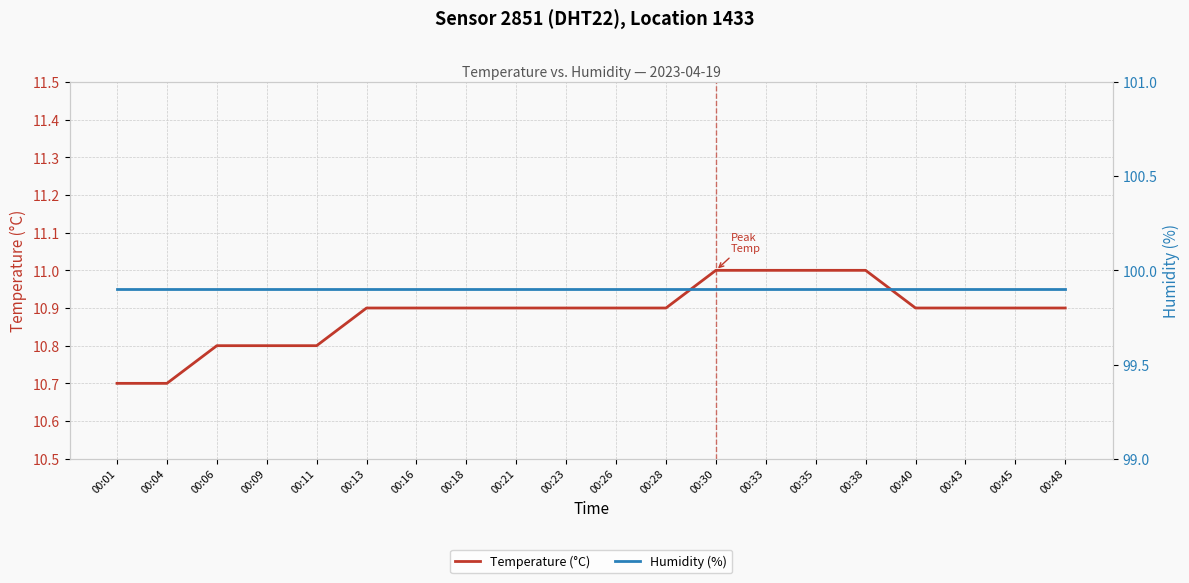

At 00:35, list the series in order from largest to smallest.

Humidity (%), Temperature (°C)